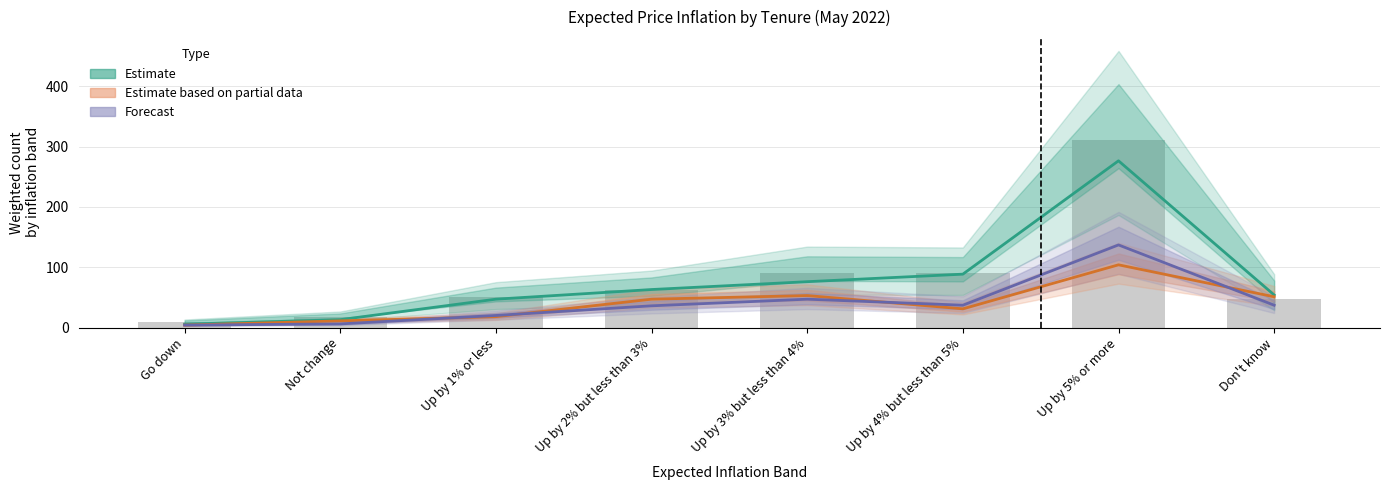

What is the value of the Estimate bar at the 2nd from the left?

13.0